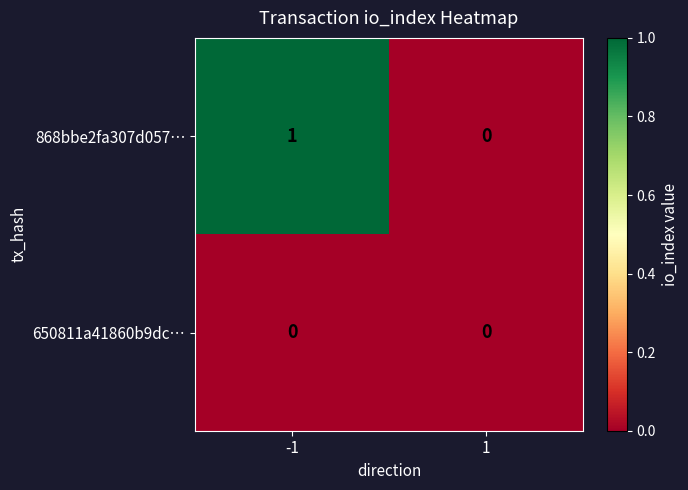

Which series changed the most between -1 and 1?

868bbe2fa307d057…